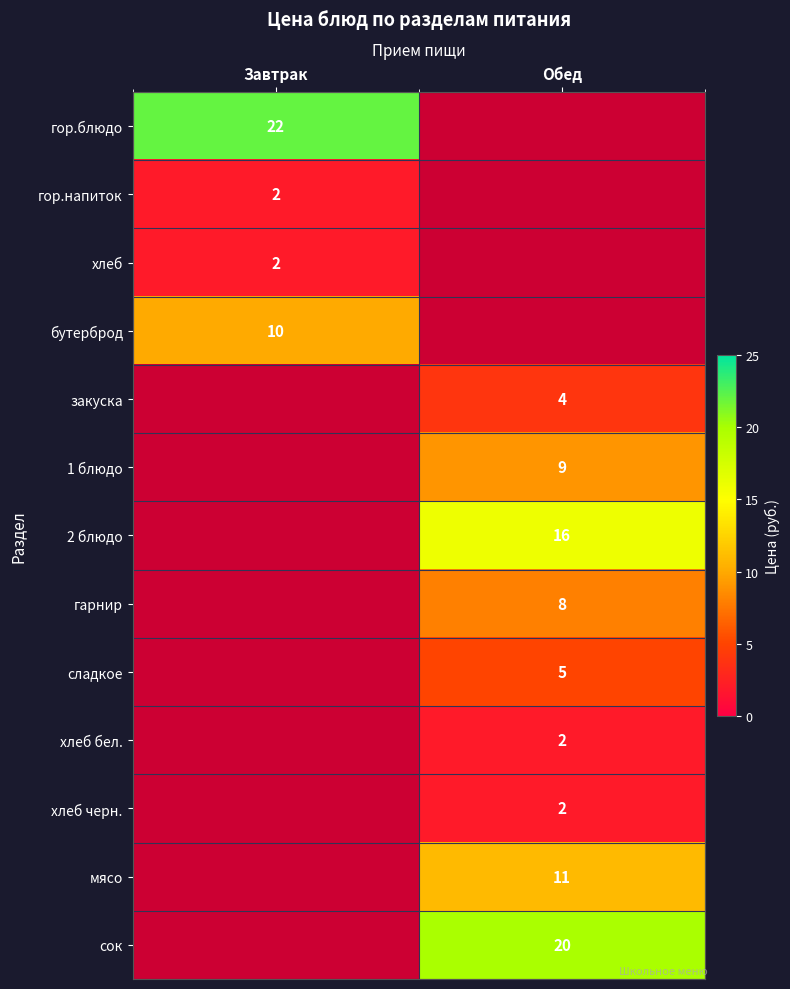

Is it true that гор.блюдо equals 22 at Завтрак?

True